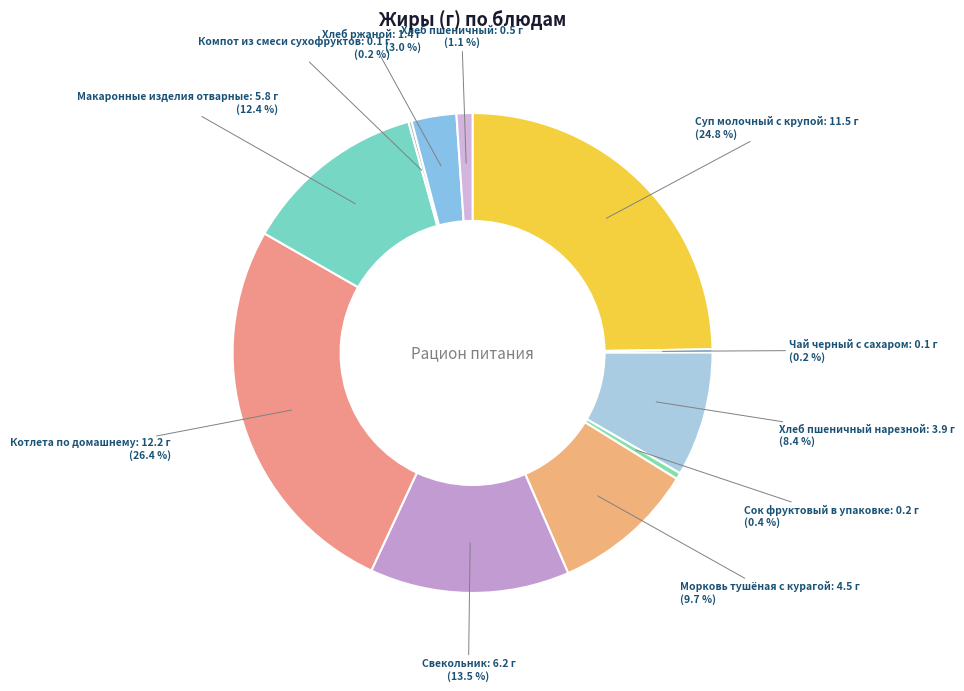

Is there a majority slice in this chart?

No